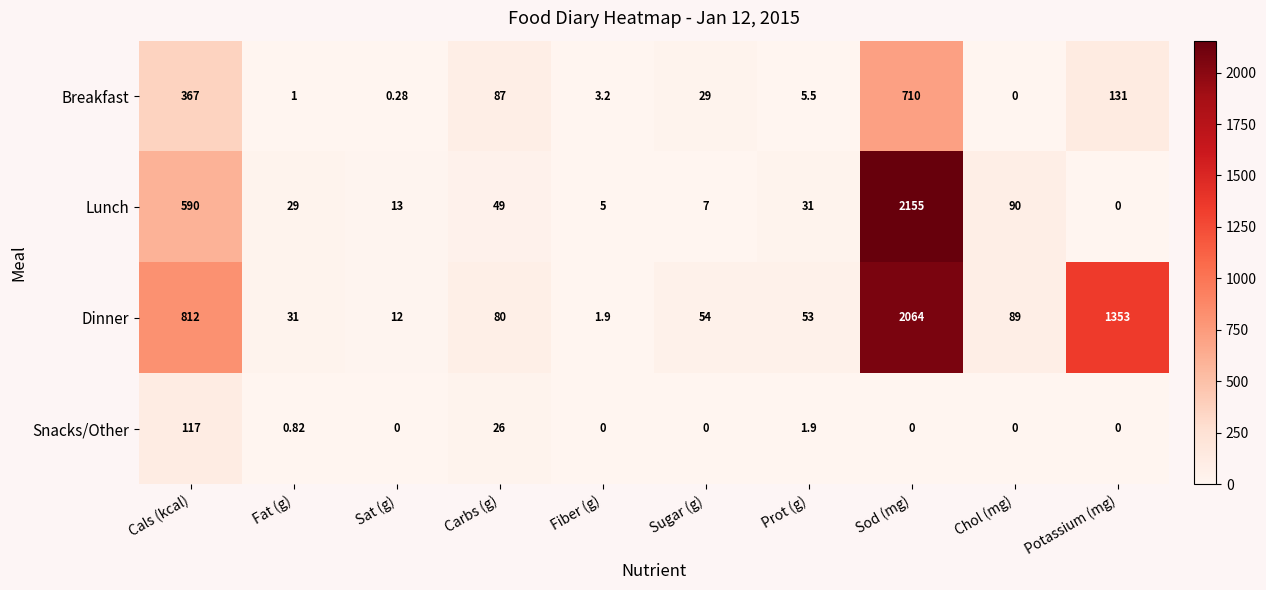

Where is Lunch nearest to the value 1077?

Cals (kcal)